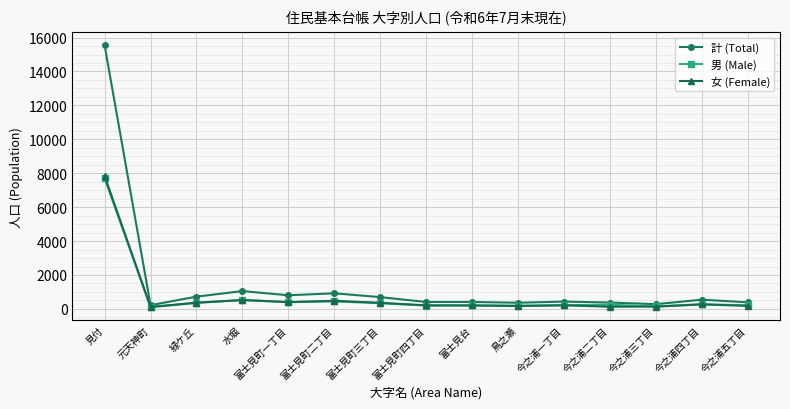

At which category is the sum across all series the highest?

見付